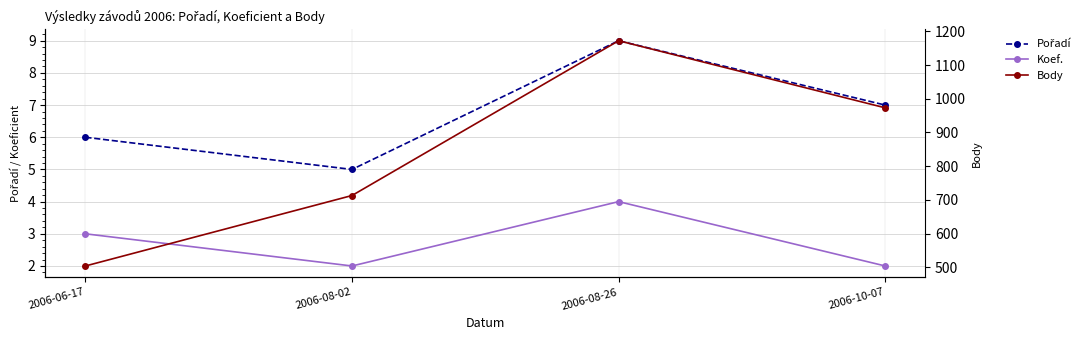

Which series has the largest total across all categories?

Body